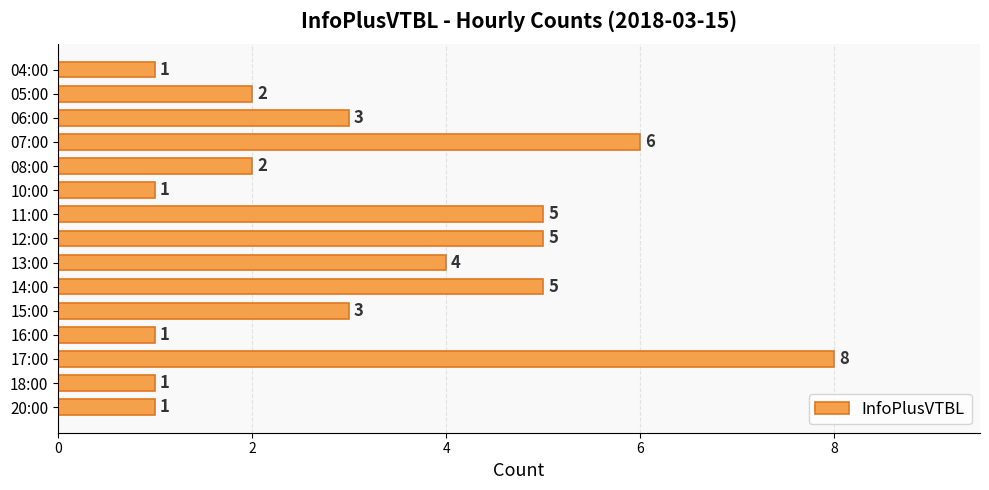

How many series are shown in this chart?

1